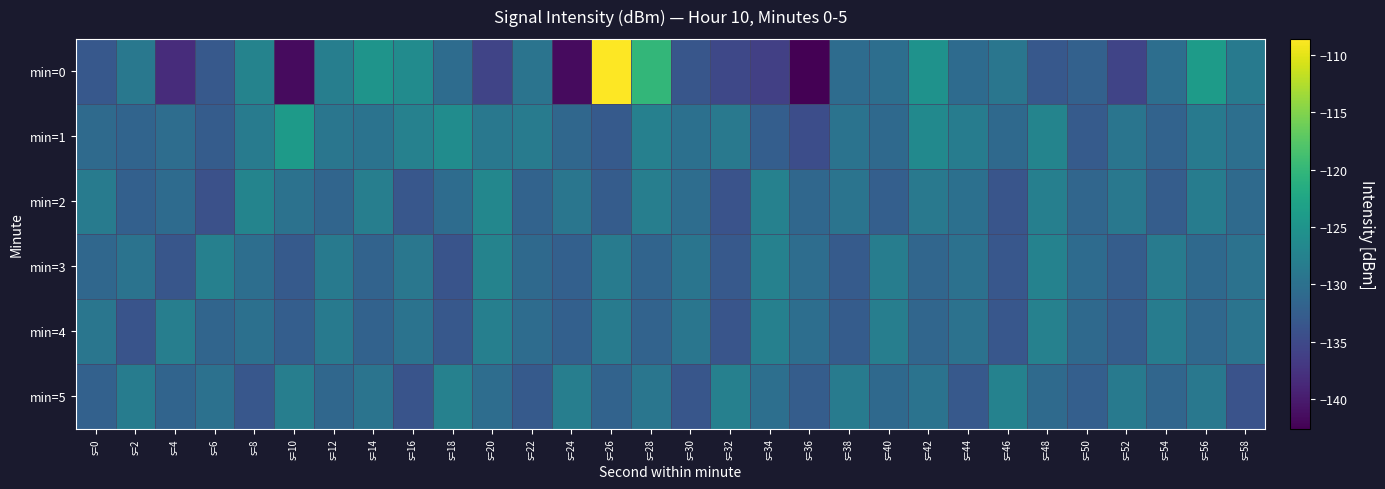

What is the maximum value shown in the chart?

-108.6